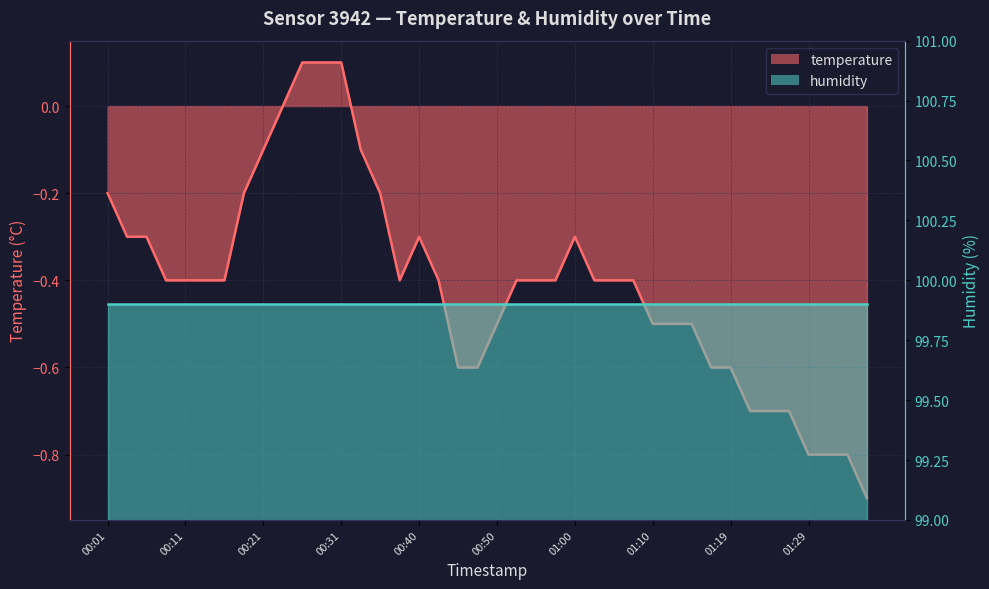

What position from the right is 00:33?

27